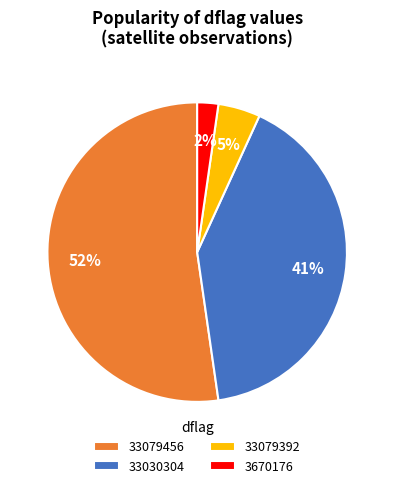

What percentage is the 33030304 slice, to the nearest percent?

41%